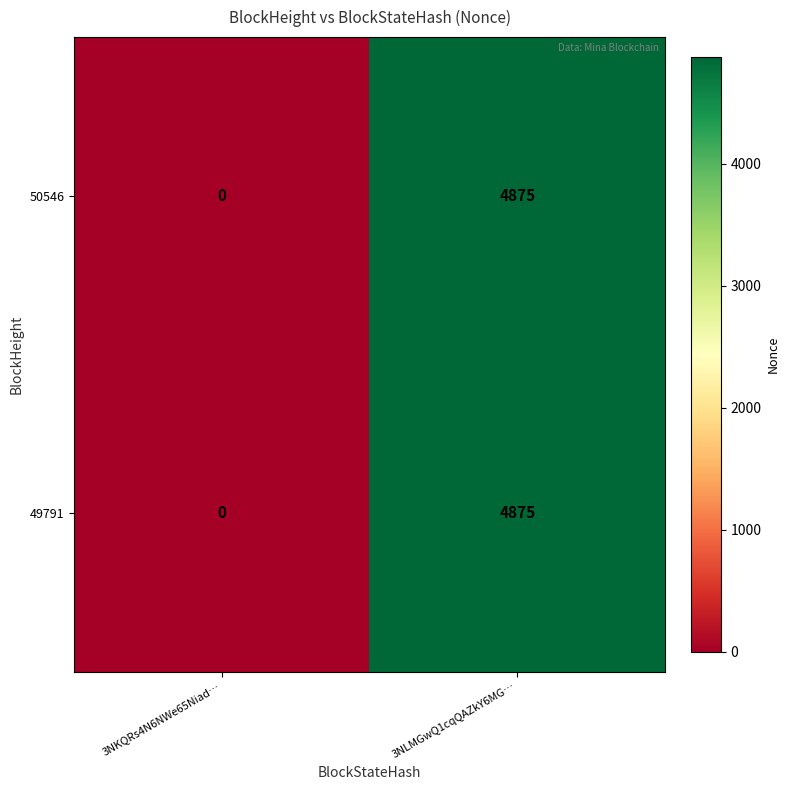

What is the sum of all 49791 values?

4875